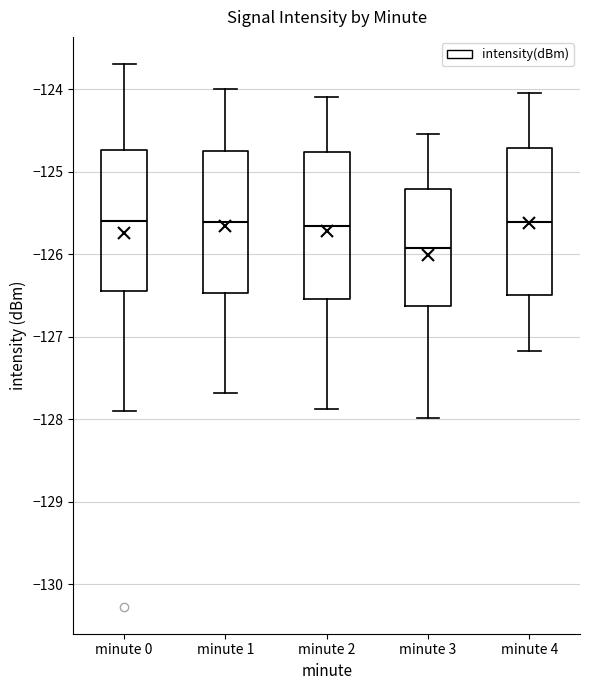

Which box has the lowest median line?

minute 3